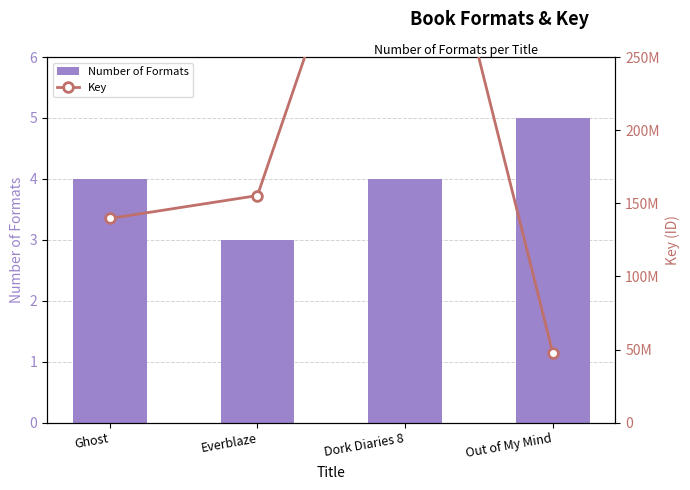

What position from the right is Dork Diaries 8?

2